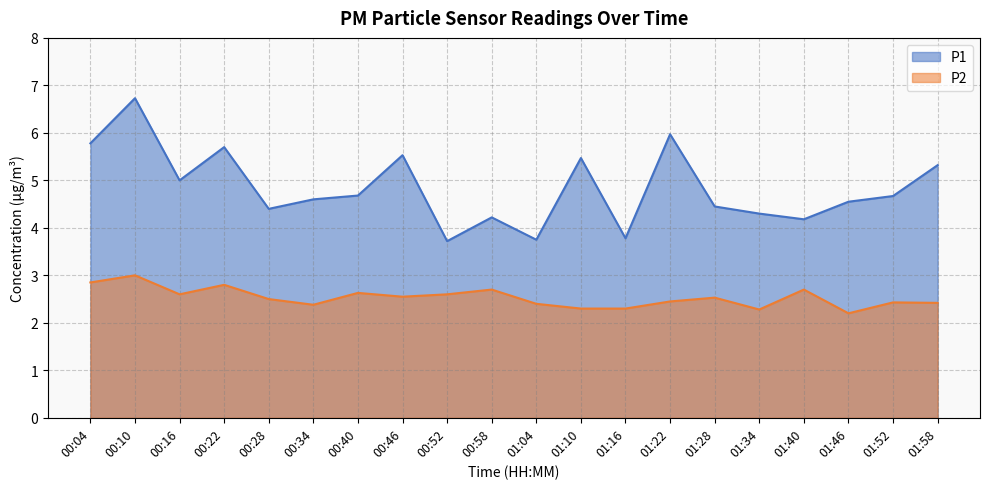

At 00:16, list the series in order from smallest to largest.

P2, P1